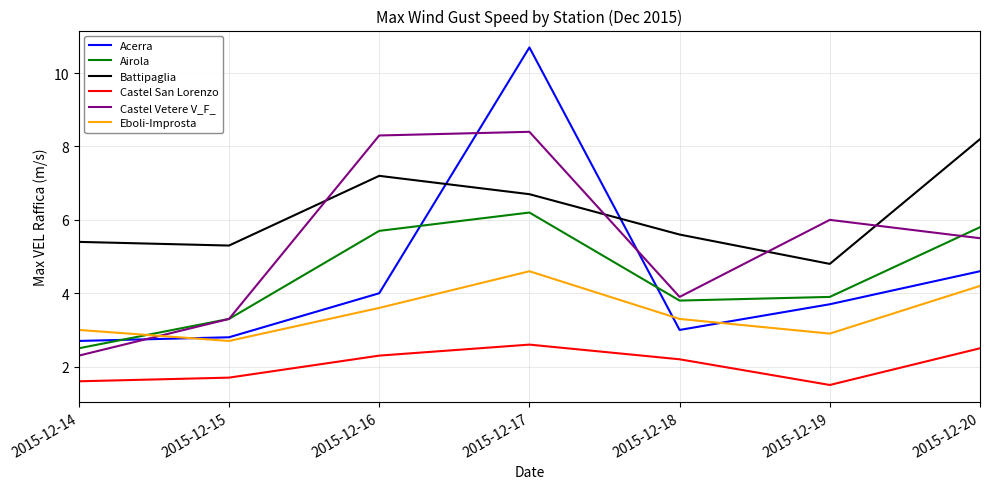

Is the value of Airola at 2015-12-18 greater than the value of Castel San Lorenzo at 2015-12-17?

Yes